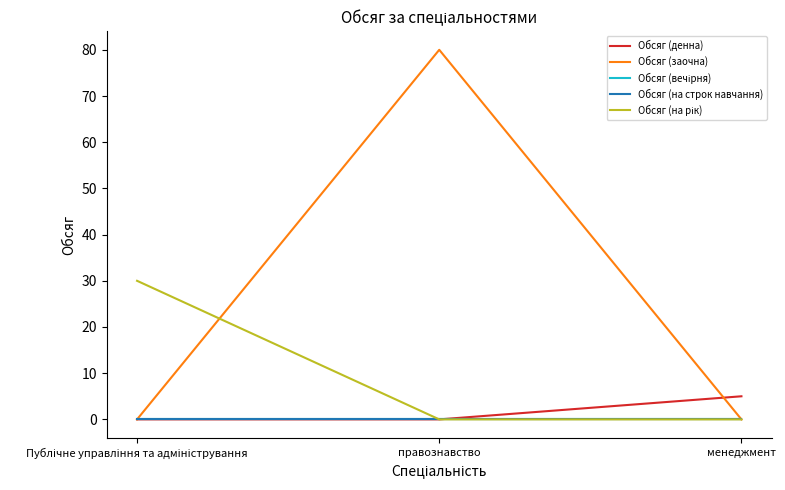

Reading right to left, what are all the values shown in this chart?

Обсяг (денна): менеджмент=5	правознавство=0	Публічне управління та адміністрування=0
Обсяг (заочна): менеджмент=0	правознавство=80	Публічне управління та адміністрування=0
Обсяг (вечірня): менеджмент=0	правознавство=0	Публічне управління та адміністрування=0
Обсяг (на строк навчання): менеджмент=0	правознавство=0	Публічне управління та адміністрування=0
Обсяг (на рік): менеджмент=0	правознавство=0	Публічне управління та адміністрування=30